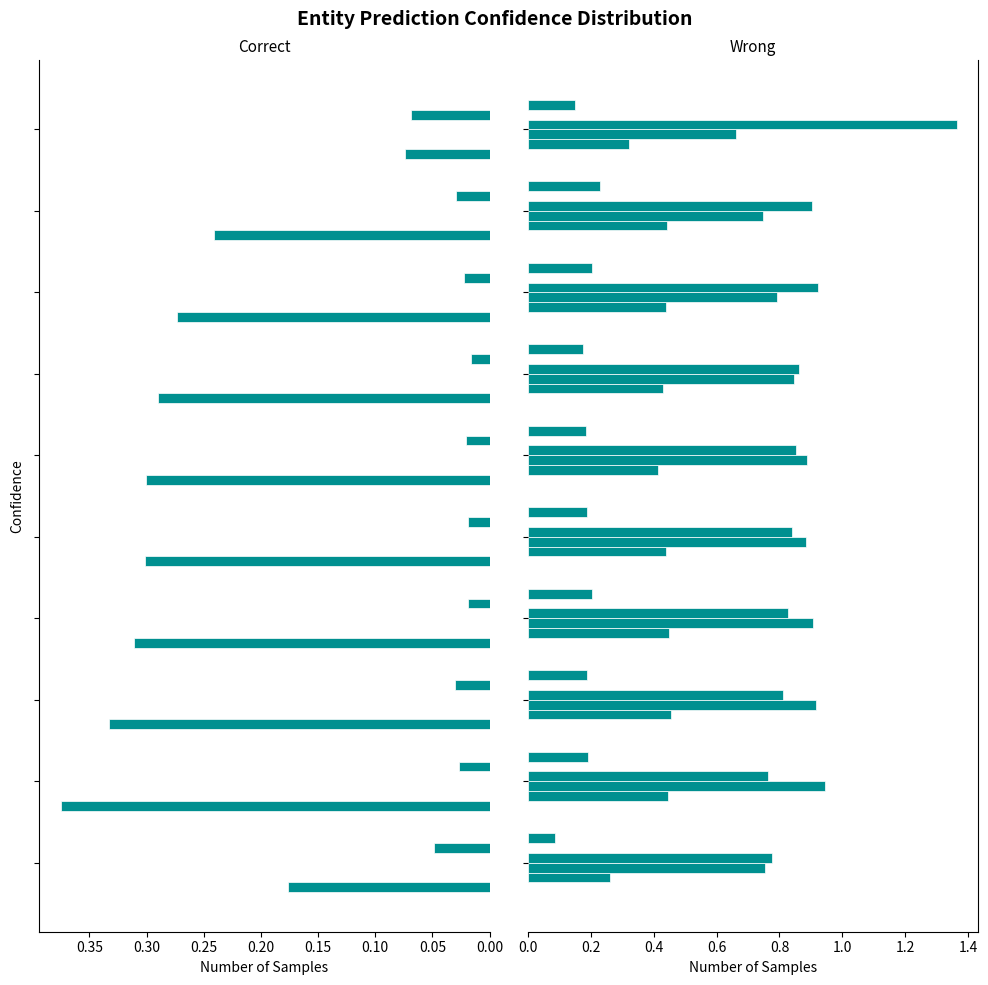

What is the greatest value displayed?

1.4